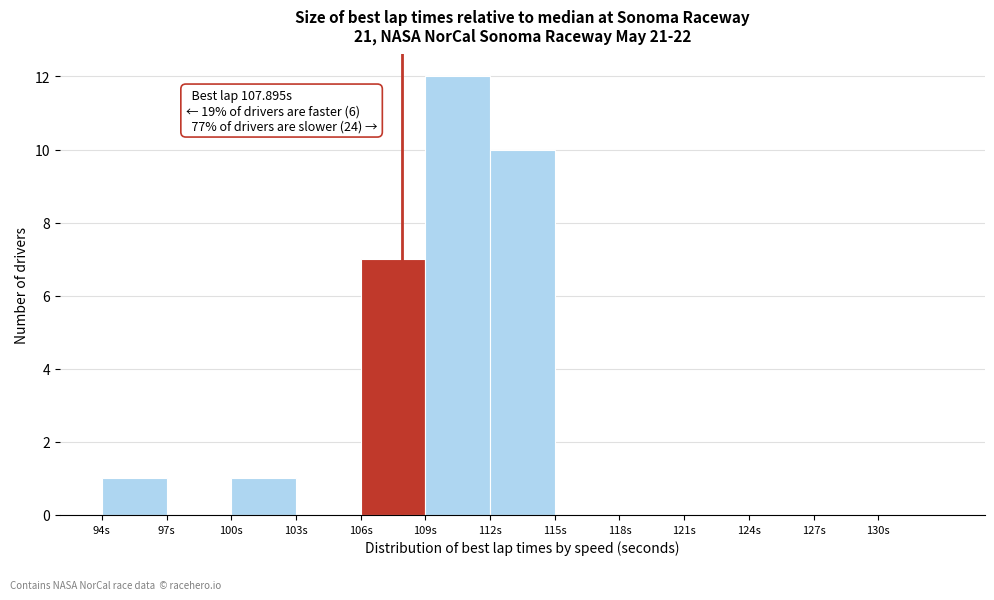

Over which range of the x-axis is the bar tallest?

109 to 112